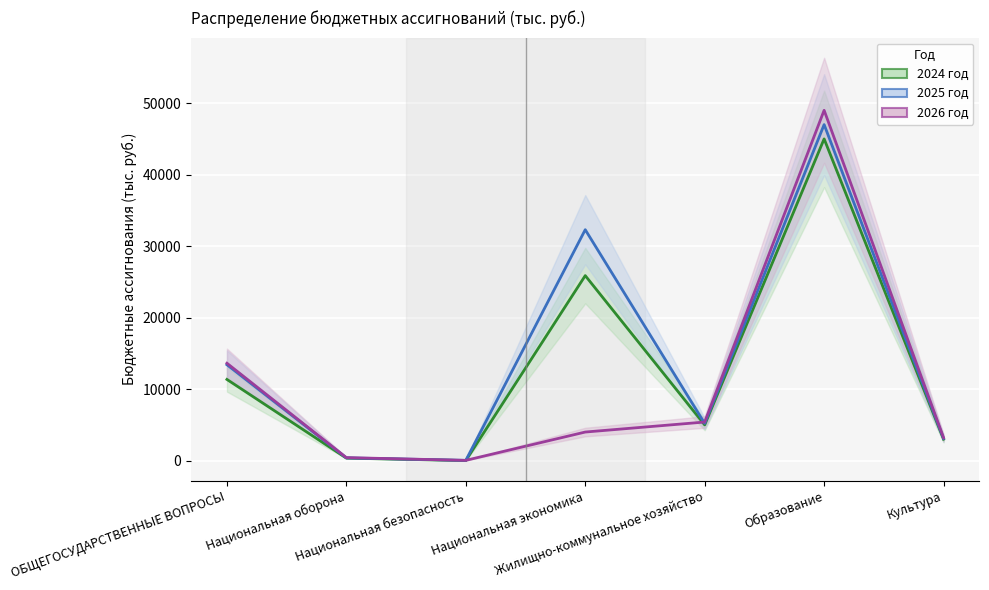

How many lines are shown in the chart?

3